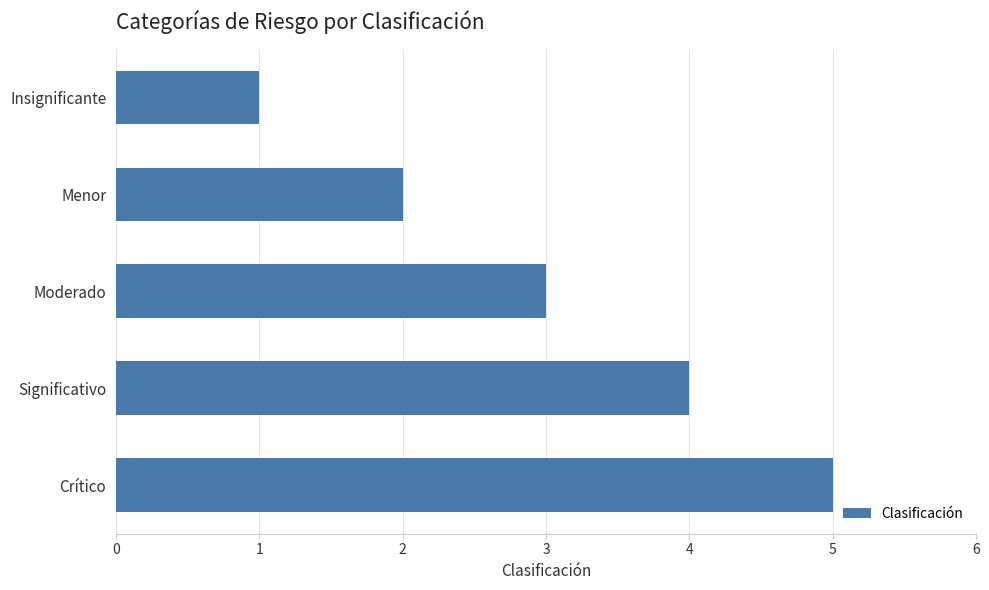

What is the minimum value shown in the chart?

1